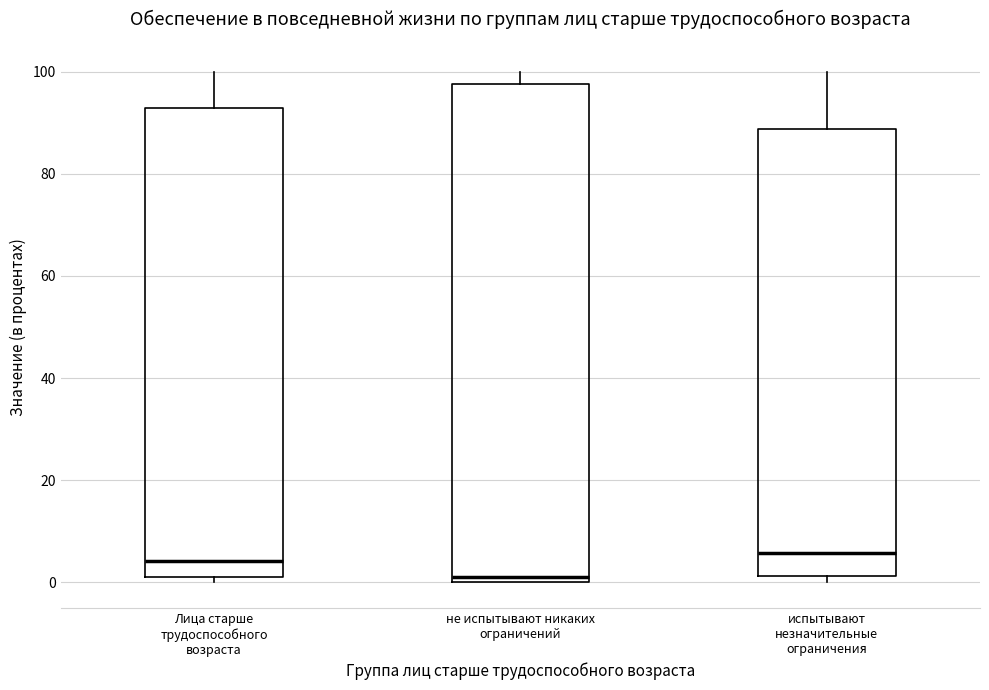

Reading left to right, transcribe this box plot: for each box, give where its median line is, the range the box spans, and where its two whiskers end, as read against the y-axis. The values are not printed on the chart, so give them approximately, as read against the axis.

Лица старше трудоспособного возраста: median 4, box 0 to 92, whiskers 0 (just below the box's lower edge) to 100
не испытывают никаких ограничений: median 2, box 0 to 98, whiskers 0 to 100
испытывают незначительные ограничения: median 6, box 2 to 88, whiskers 0 to 100